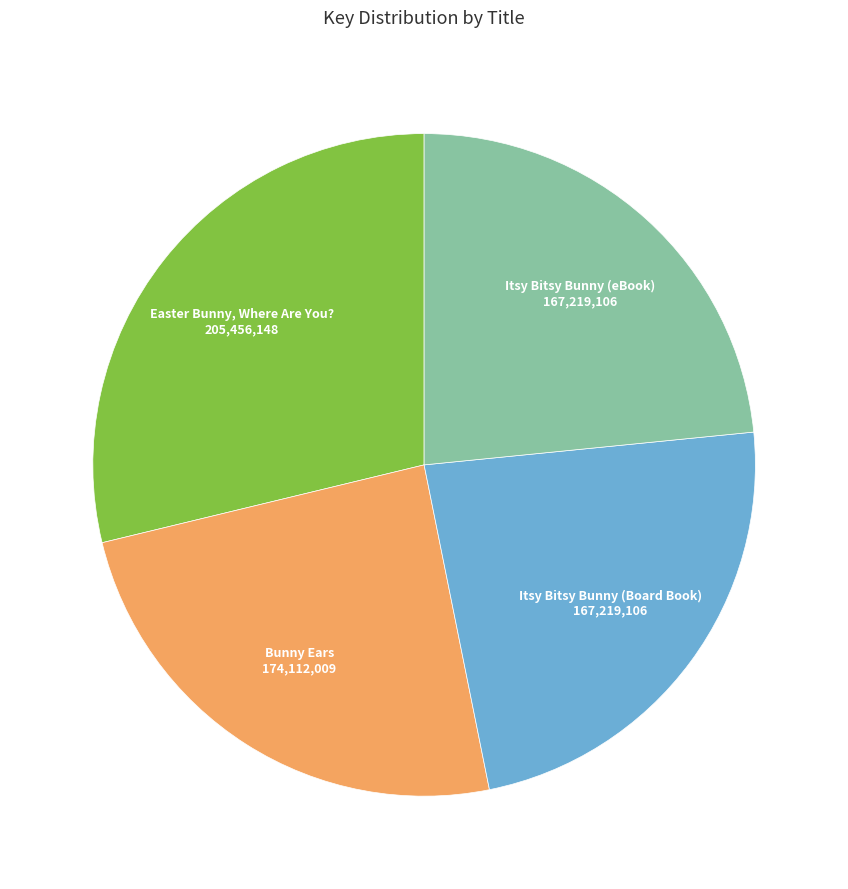

How many slices are in this pie chart?

4